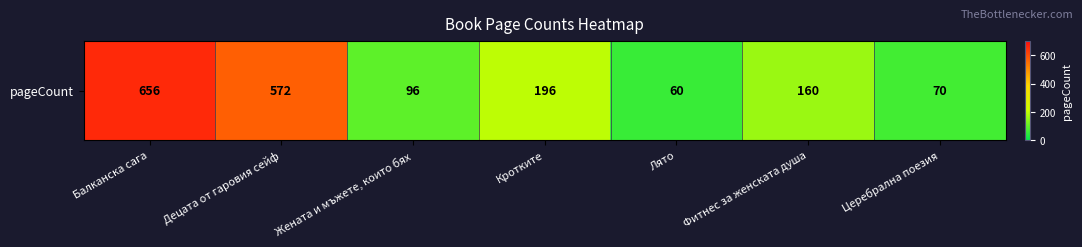

Approximately how many times larger is the value at Кротките compared to Церебрална поезия?

2.8